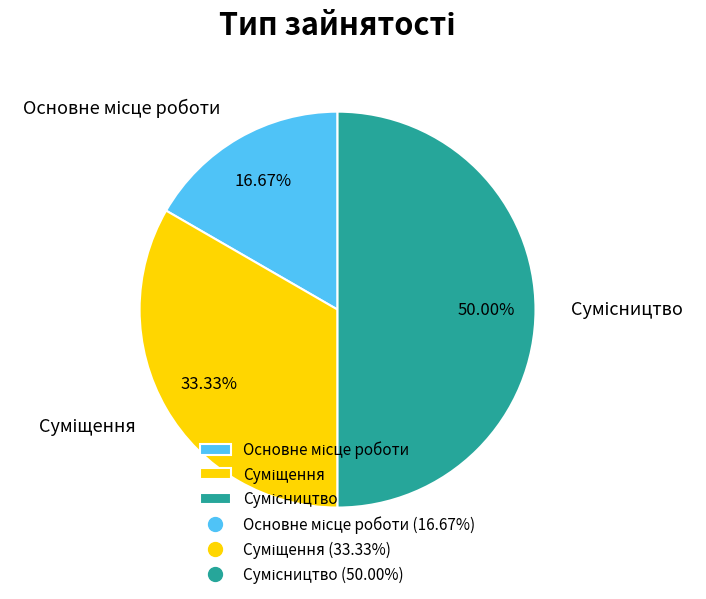

The Суміщення slice represents 48% of the pie. True or false?

False